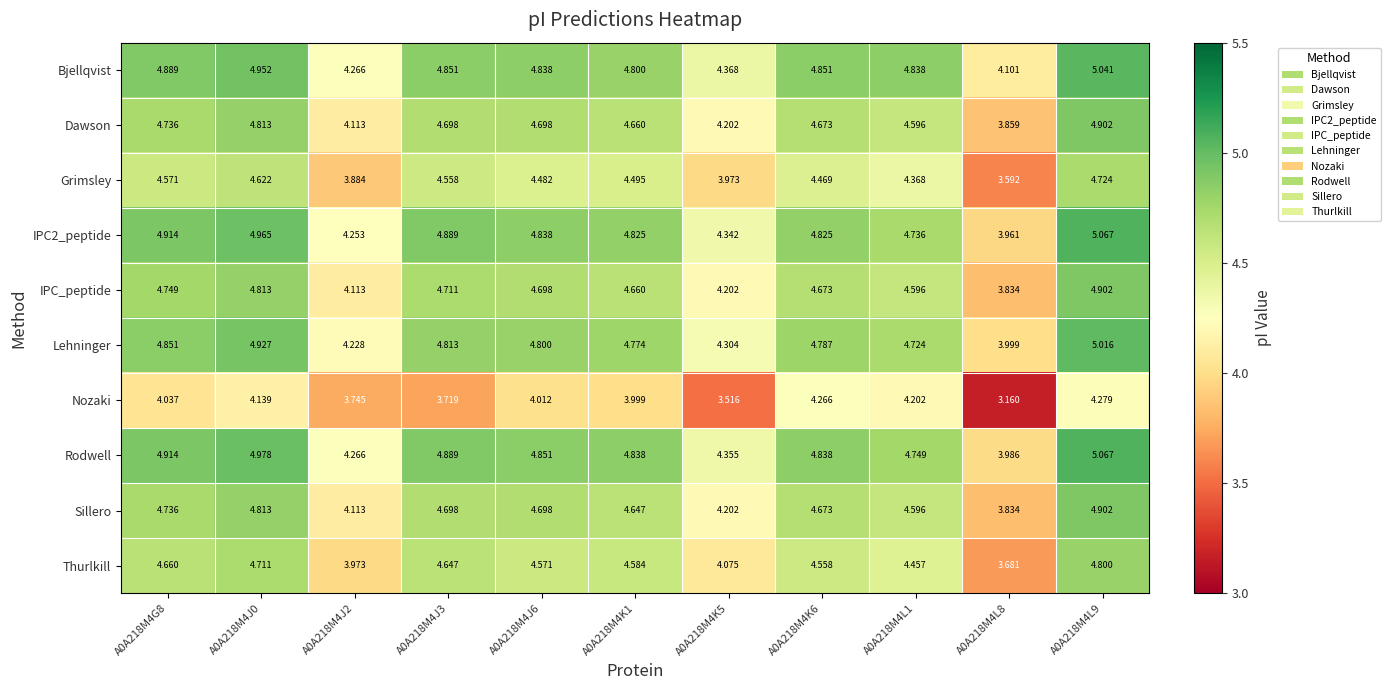

Which category has the lowest value across all series?

A0A218M4L8